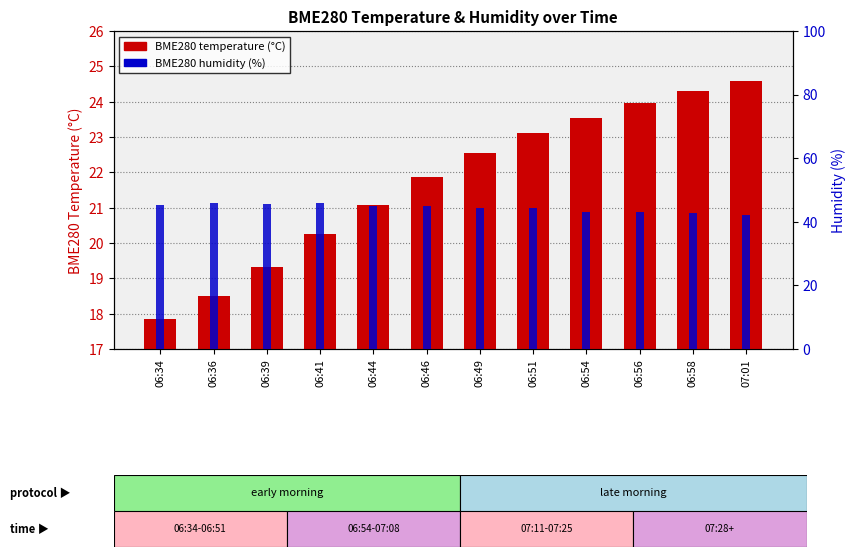

What is the difference between the maximum and minimum values in the BME280 humidity (%) series?

3.9